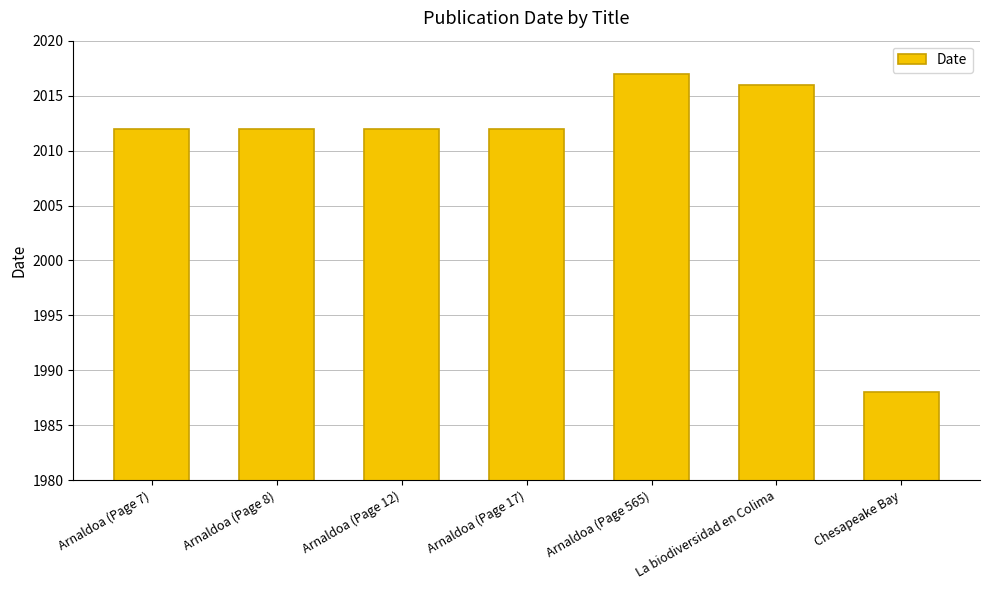

What is the difference between the second highest and minimum values?

28